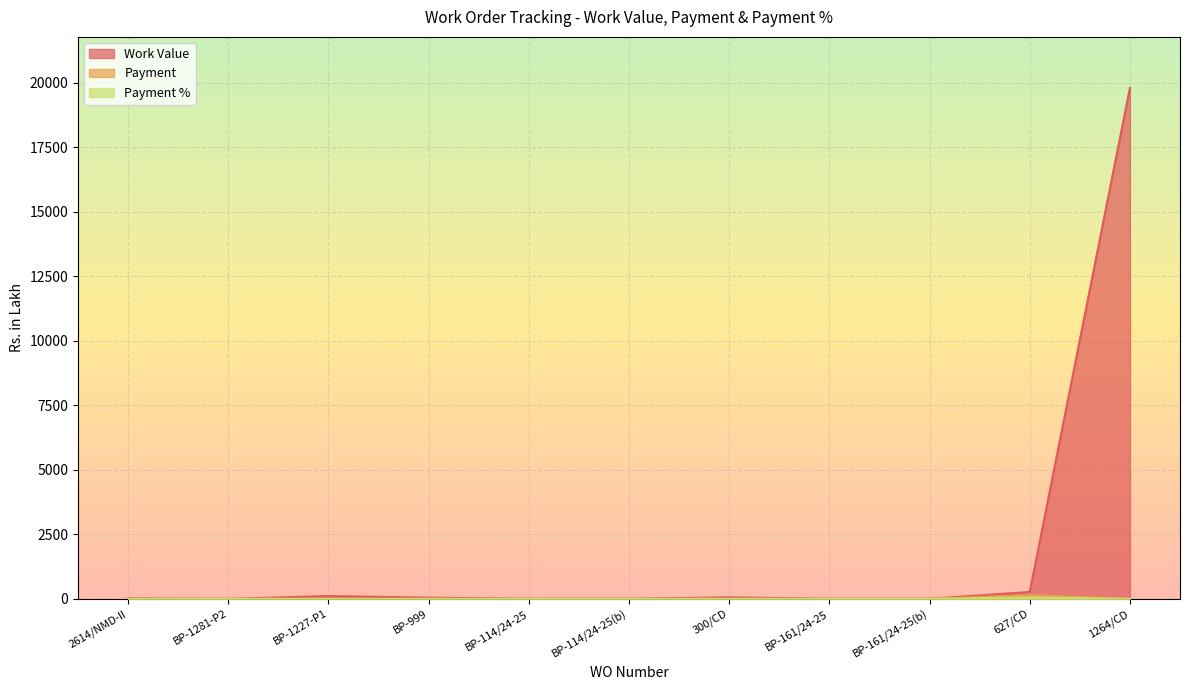

True or false: Payment and Payment % intersect in this chart.

False